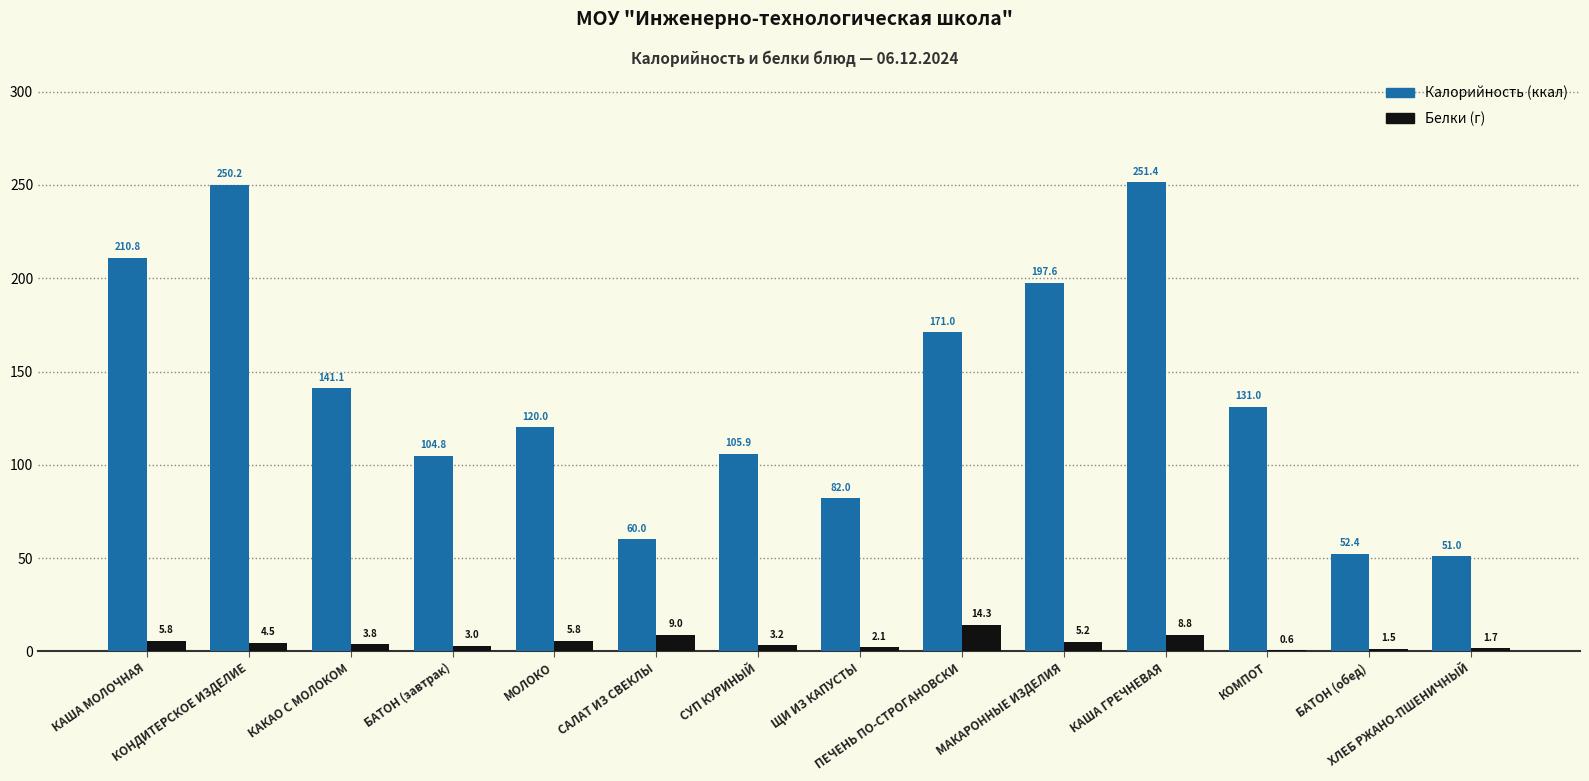

What is the maximum value shown in the chart?

251.4